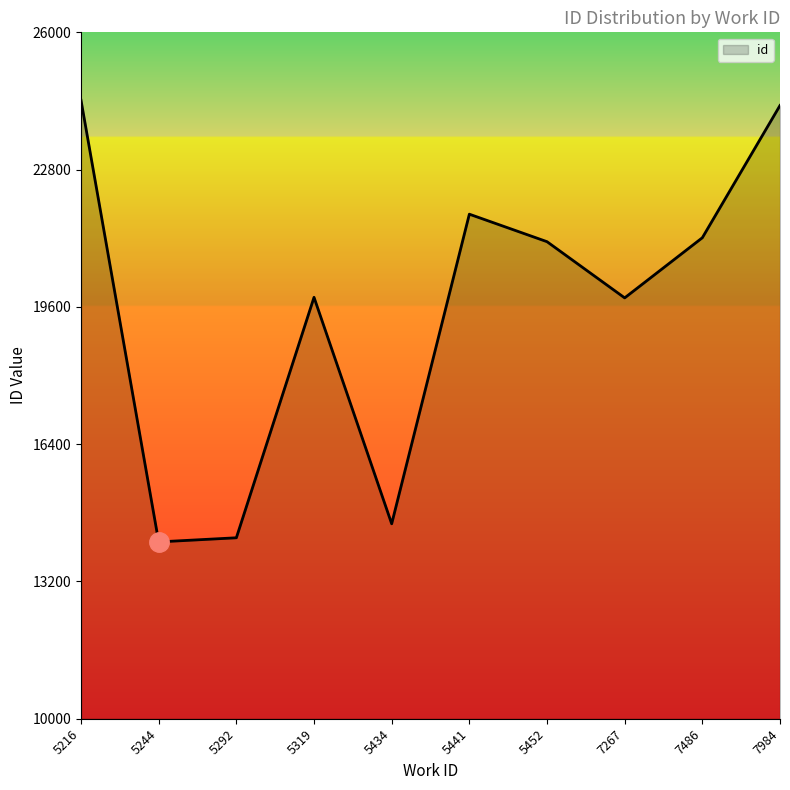

What is the minimum value shown in the chart?

14122